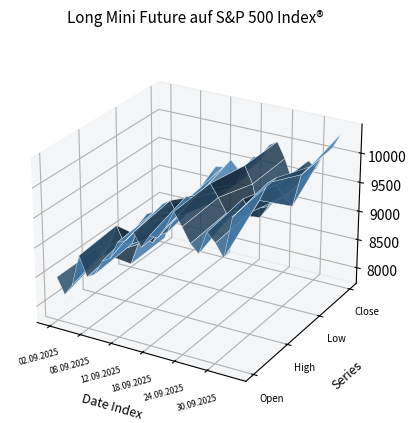

Reading left to right, list all the values displayed in this chart.

Open: 8465	8195	8395	8935	8605	8685	8945	9025	9325	9385	9555	9345	9565	9565	9765	10055	9845	9605	9475	9855	9715	9505	10195	10355
High: 8475	8415	8625	9005	8715	8755	9115	9335	9405	9565	9655	9405	9785	9795	9955	10095	9895	9665	9725	9965	9785	10005	10325	10435
Low: 7775	8165	8385	8265	8555	8515	8855	8945	9235	9285	9335	9235	9435	9535	9635	9985	9705	9165	9385	9775	9615	9485	10045	10205
Close: 7805	8265	8605	8495	8715	8645	8975	9325	9345	9505	9365	9265	9655	9635	9915	9995	9735	9375	9545	9785	9685	9995	10105	10375